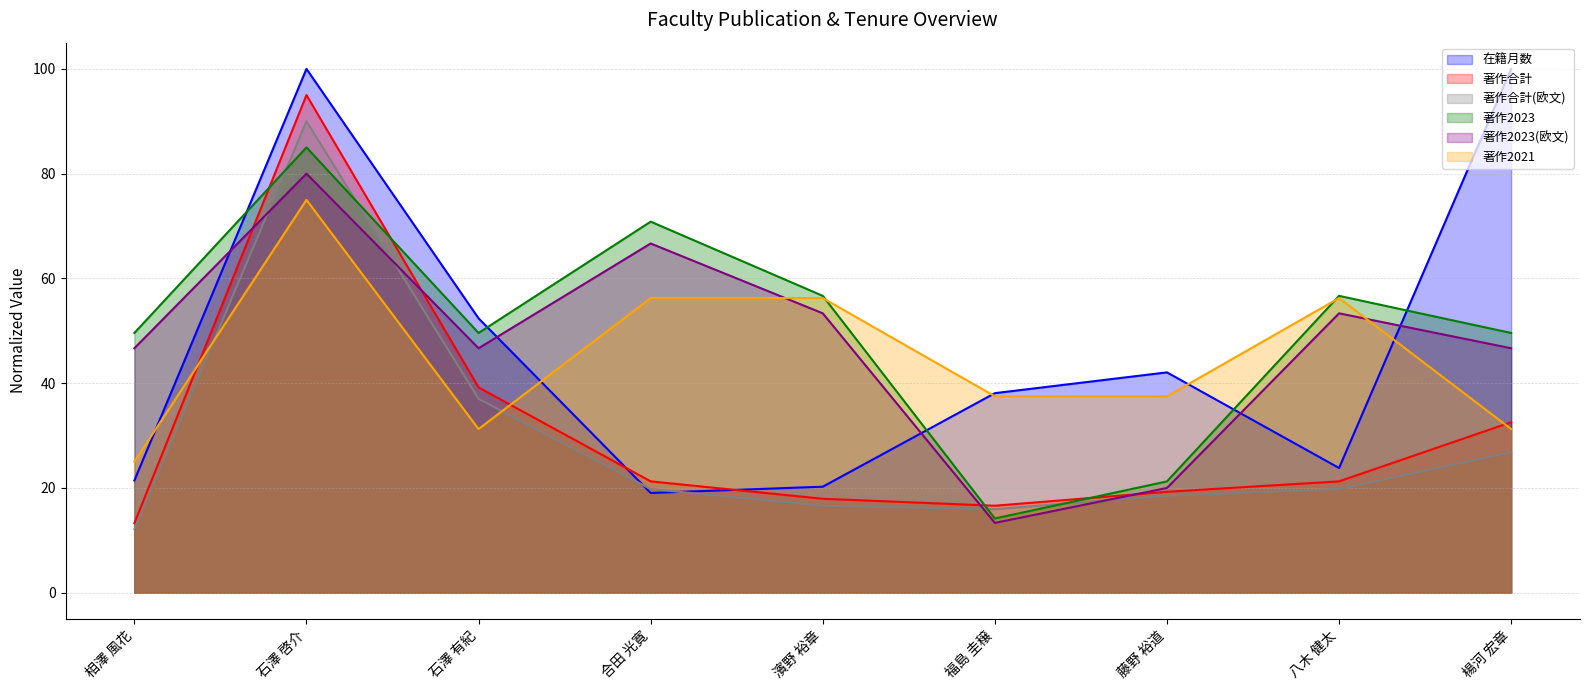

What value does the 著作合計(欧文) series have at 石澤 有紀?

37.0